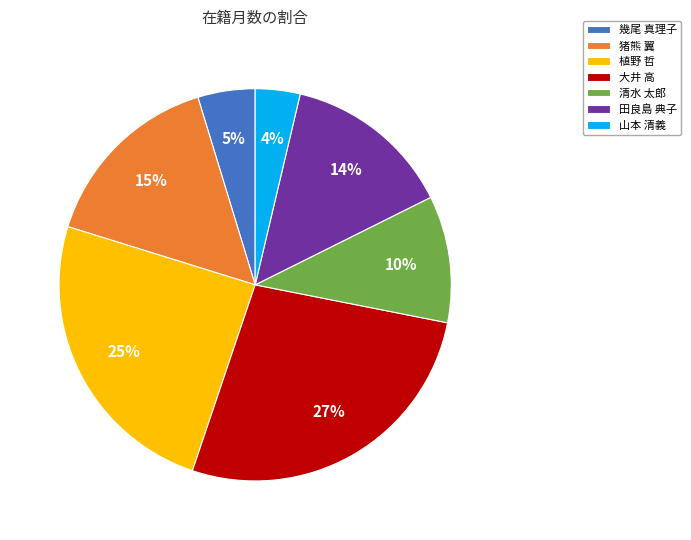

To the nearest percent, what portion does 植野 哲 represent?

25%